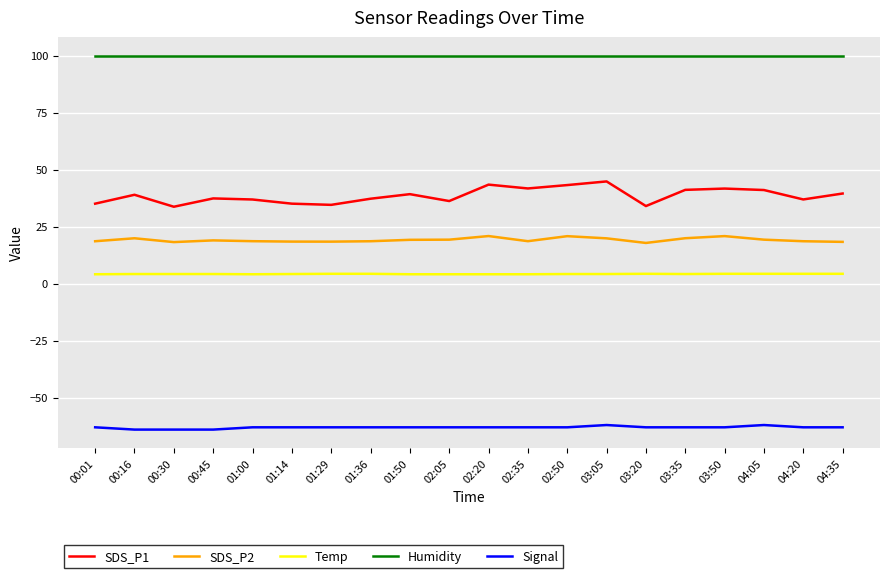

True or false: Humidity and SDS_P1 intersect in this chart.

False